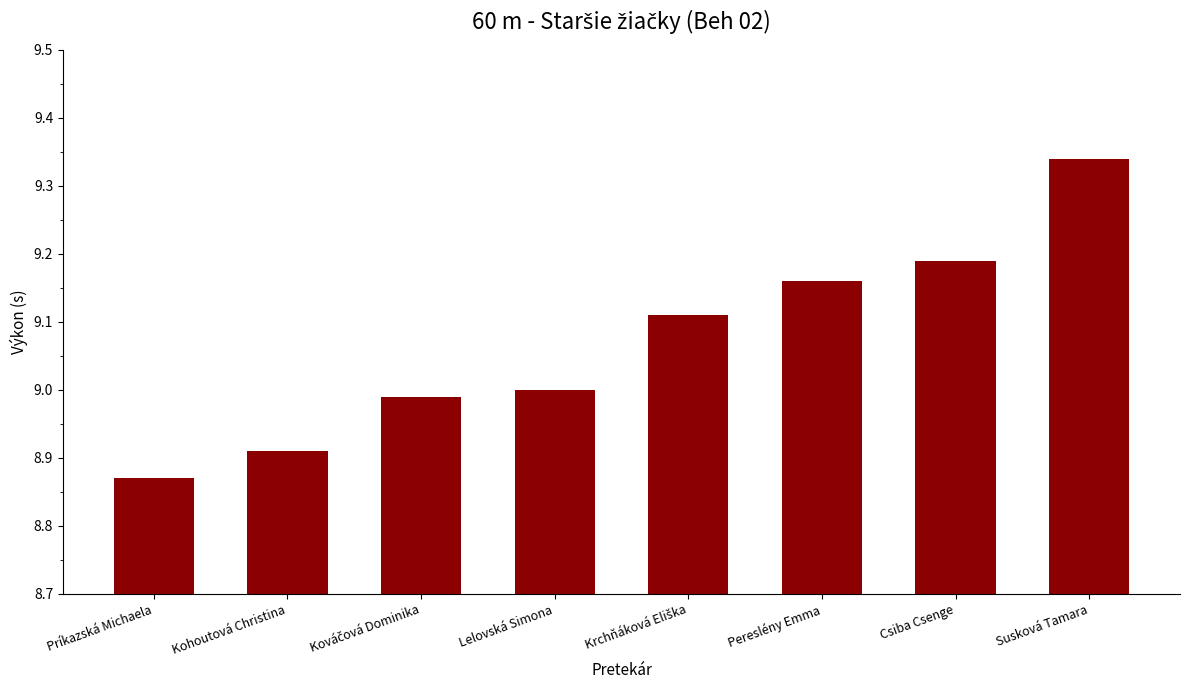

What is the change in value from Lelovská Simona to Susková Tamara?

+0.3